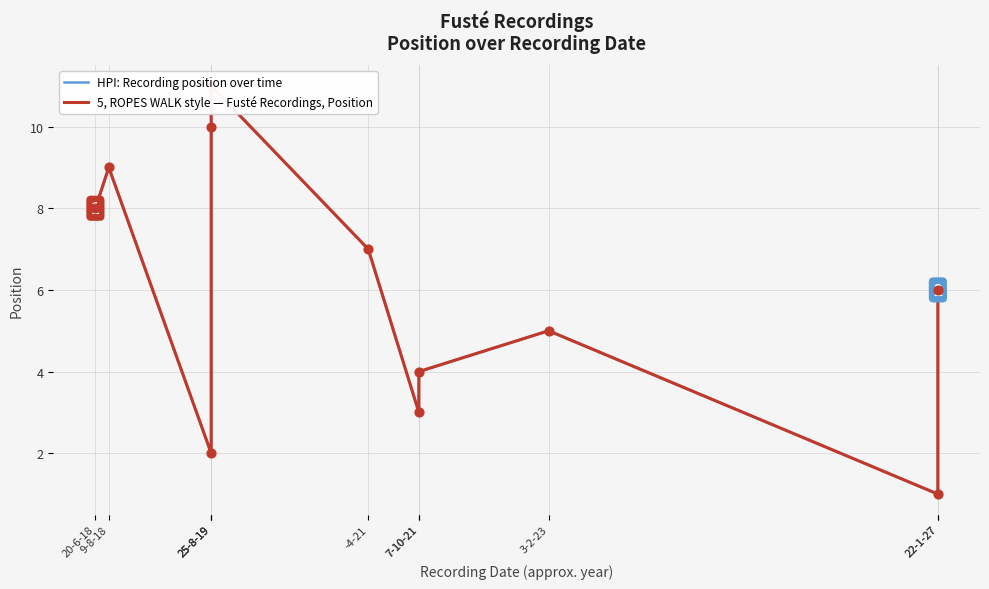

What are all the series names shown in the legend?

HPI: Recording position over time, 5, ROPES WALK style — Fusté Recordings, Position